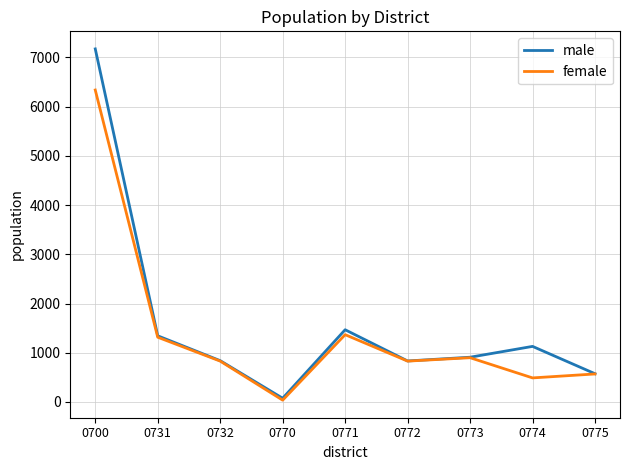

How many values in the female series are below 830?

3